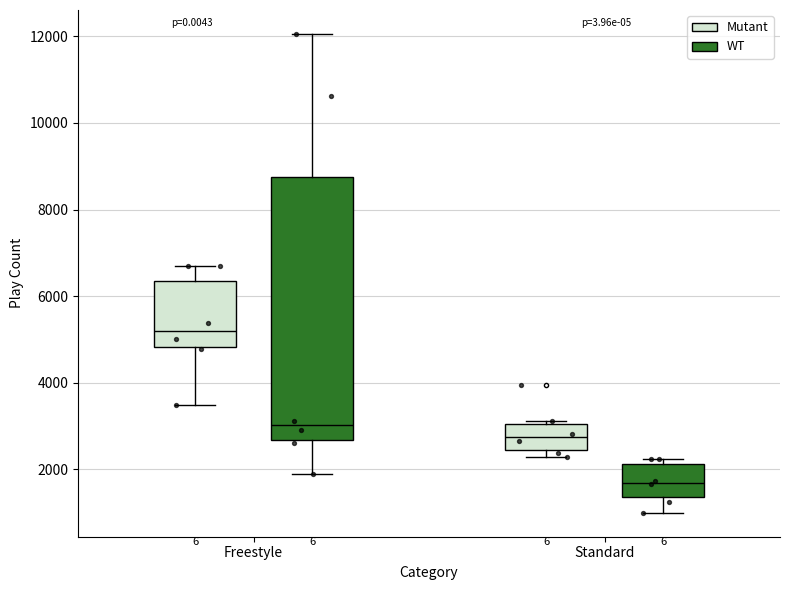

Comparing the boxes themselves (not the whiskers), which one is the tallest?

Freestyle (WT)